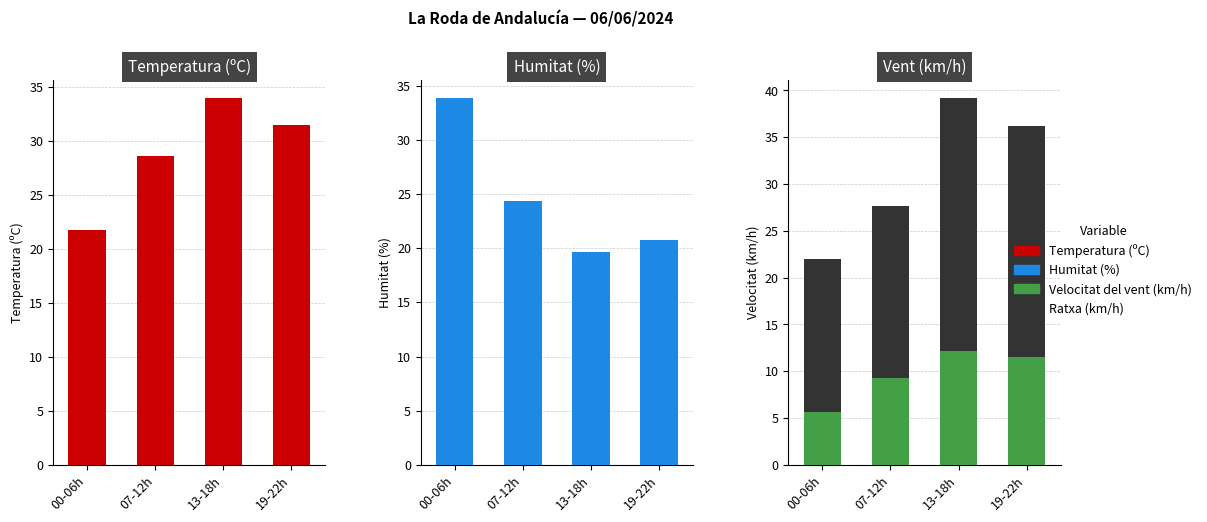

List the labels in order of Ratxa (km/h) value, largest first.

13-18h, 19-22h, 07-12h, 00-06h